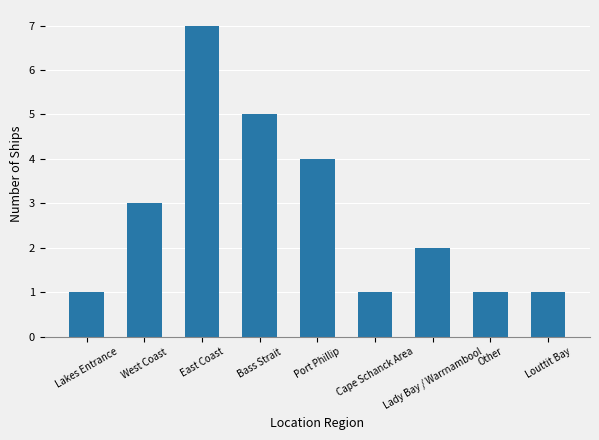

Reading left to right, transcribe all the data shown in this chart.

Lakes Entrance=1	West Coast=3	East Coast=7	Bass Strait=5	Port Phillip=4	Cape Schanck Area=1	Lady Bay / Warrnambool=2	Other=1	Louttit Bay=1